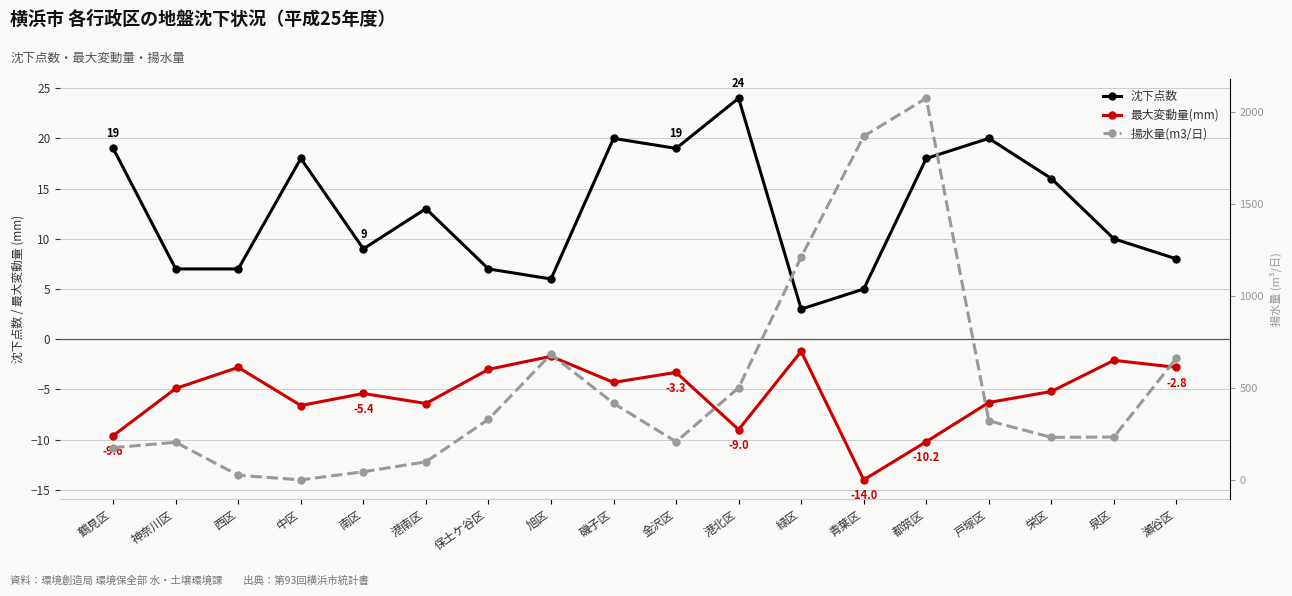

In 揚水量(m3/日), how many points are higher than both neighbors (excluding endpoints)?

3